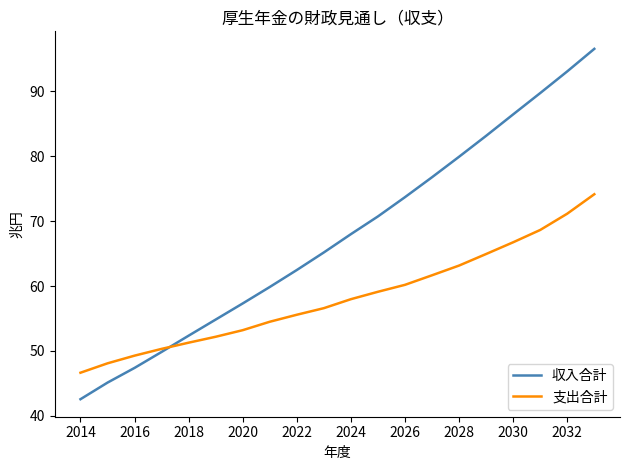

Reading right to left, what are all the values shown in this chart?

収入合計: 96.5	93.1	89.7	86.4	83.1	79.9	76.8	73.7	70.7	68.0	65.2	62.5	59.9	57.3	54.8	52.4	49.8	47.4	45.1	42.6
支出合計: 74.1	71.1	68.6	66.7	64.9	63.2	61.7	60.2	59.1	58.0	56.6	55.6	54.5	53.2	52.2	51.3	50.3	49.3	48.1	46.6